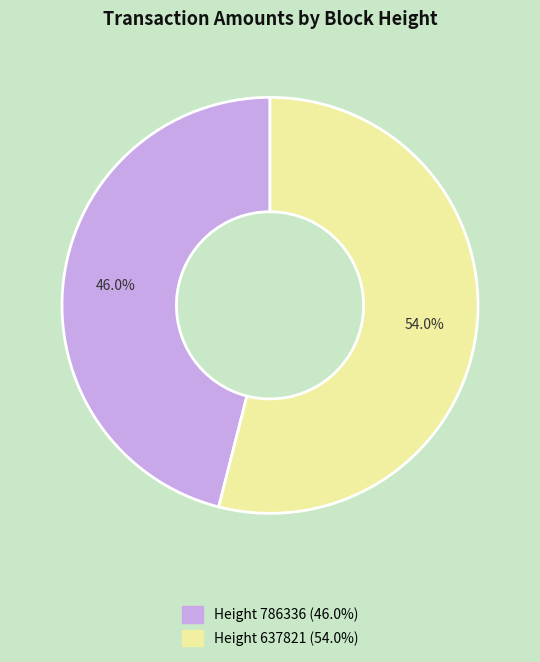

Is there a majority slice in this chart?

Yes